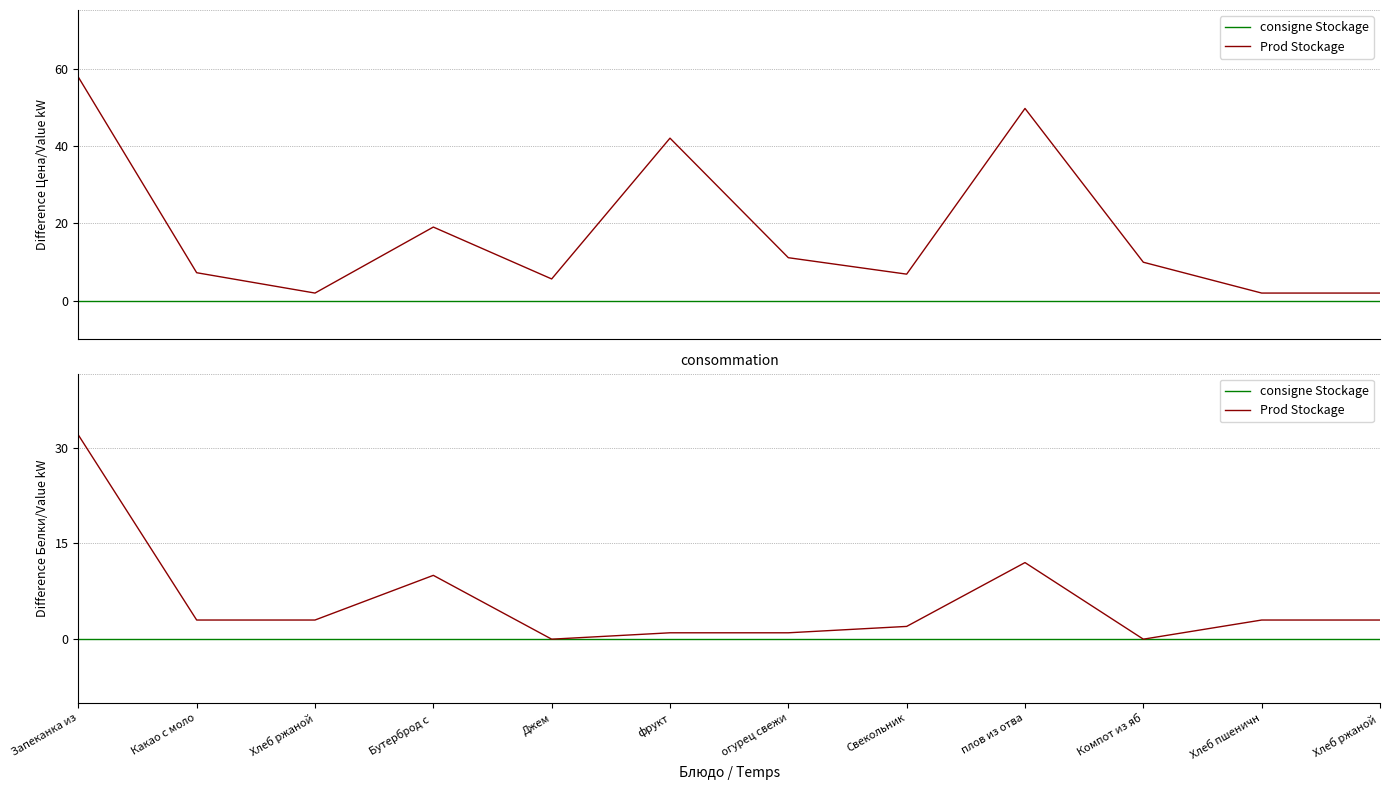

The Prod Stockage series shows 5 at Хлеб пшеничн. True or false?

False